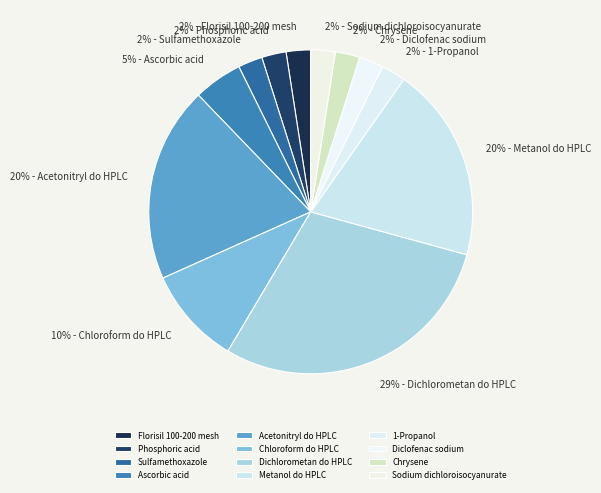

What is the ratio of the value at Sulfamethoxazole to the value at Florisil 100-200 mesh?

1.0